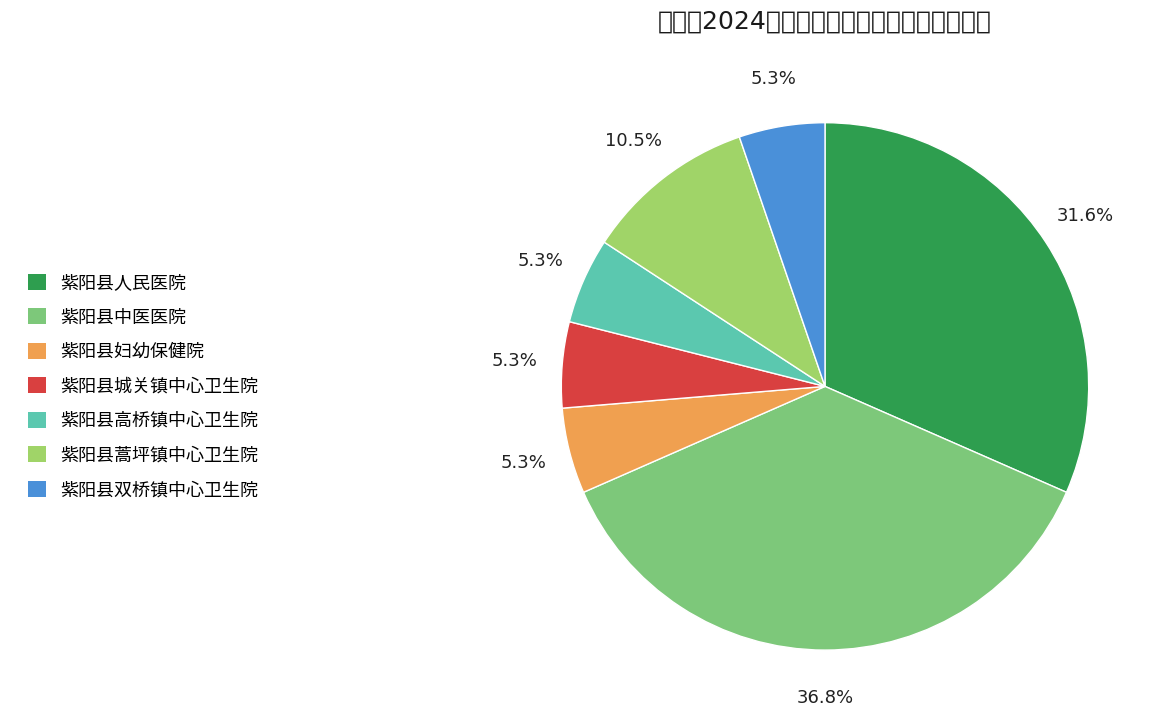

To the nearest percent, what is the combined percentage of 紫阳县人民医院 and 紫阳县中医医院?

68%